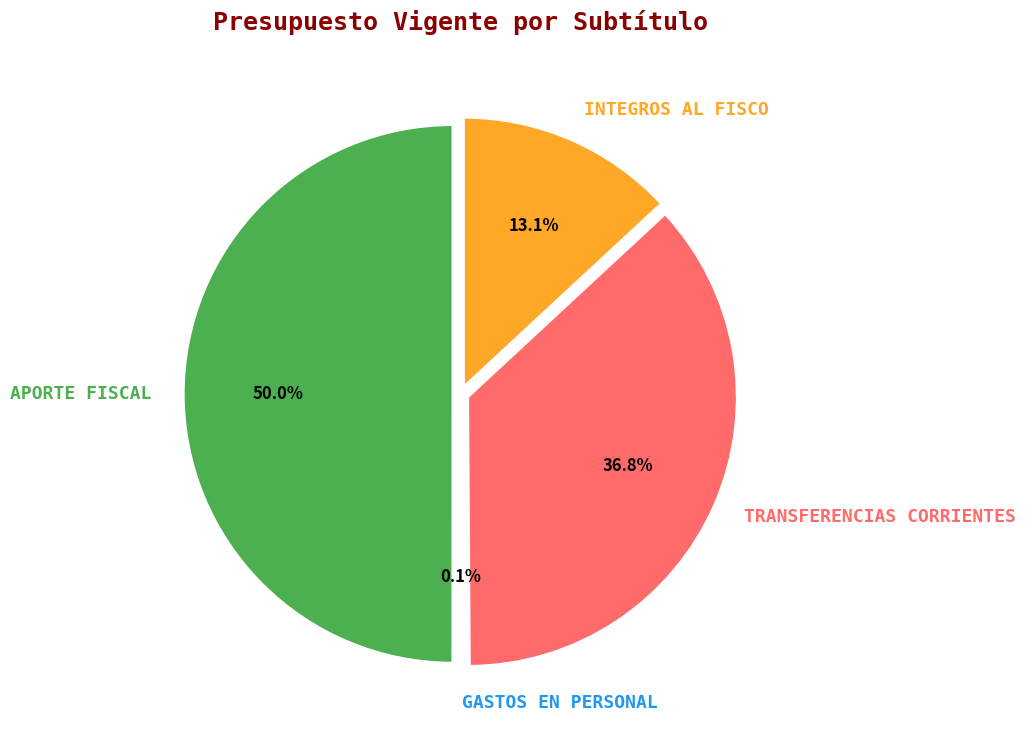

To the nearest percent, what is the difference between the largest and smallest slice percentages?

50%